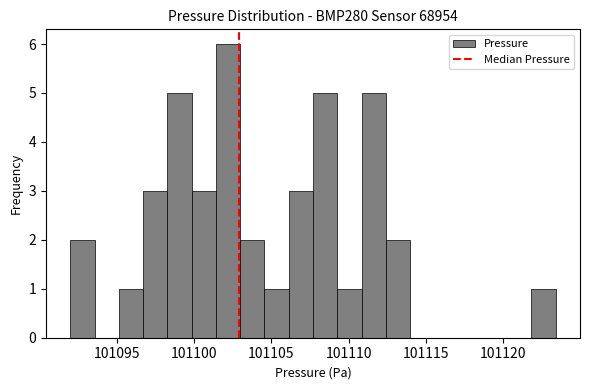

Around what value on the x-axis is the tallest bar? Give the approximate position of its centre, as read against the axis.

101102.0